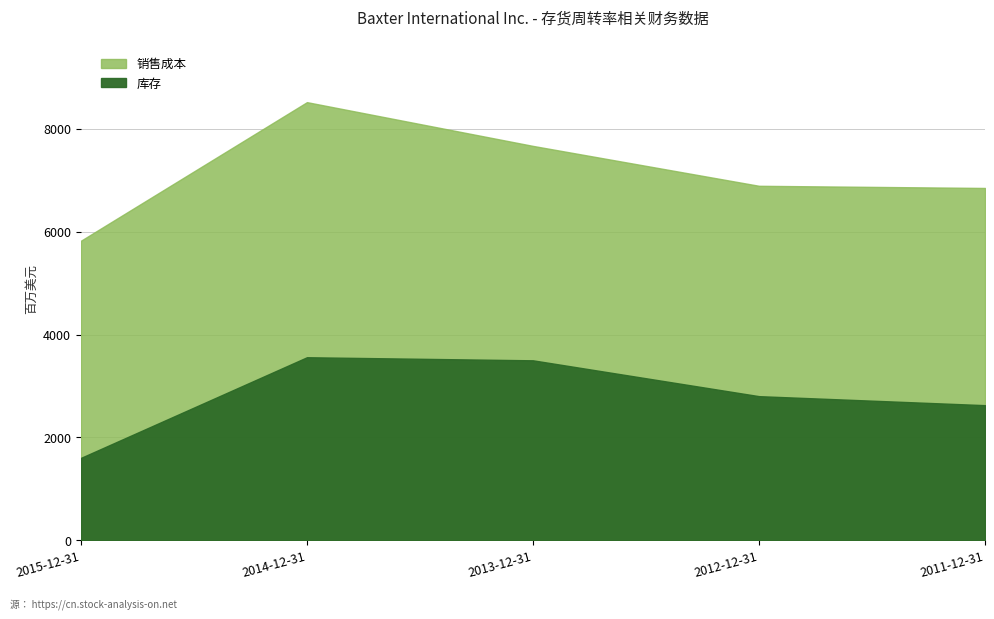

True or false: 销售成本 has more than 0 points higher than both neighbors.

True